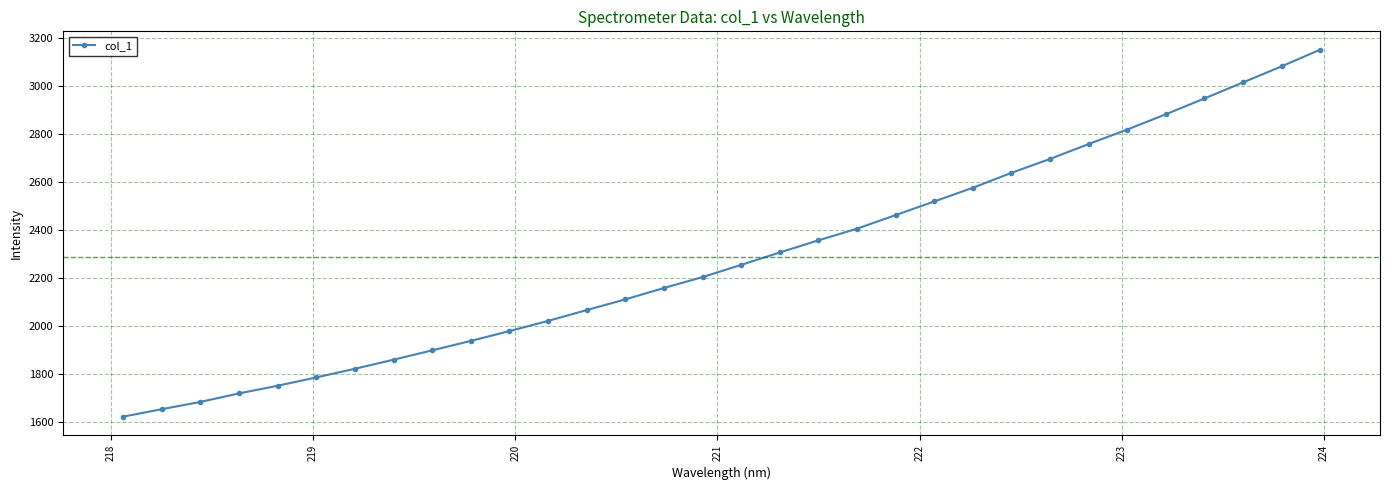

What is the smallest value displayed?

1621.3